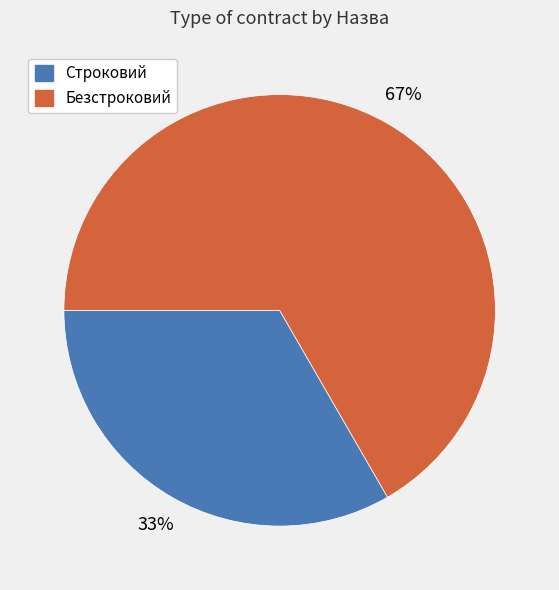

To the nearest percent, what is the combined percentage of Безстроковий and Строковий?

100%